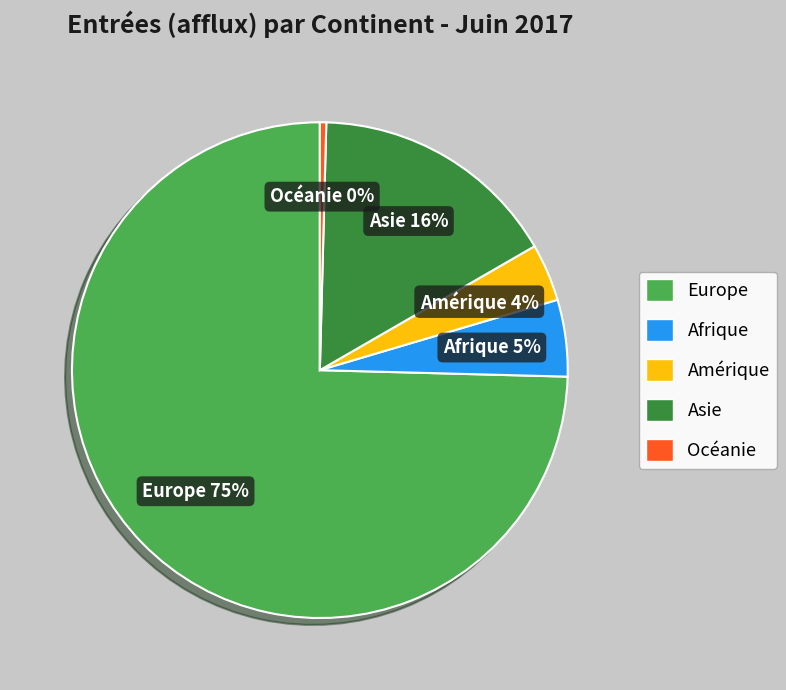

What is the smallest slice in the pie chart?

Océanie